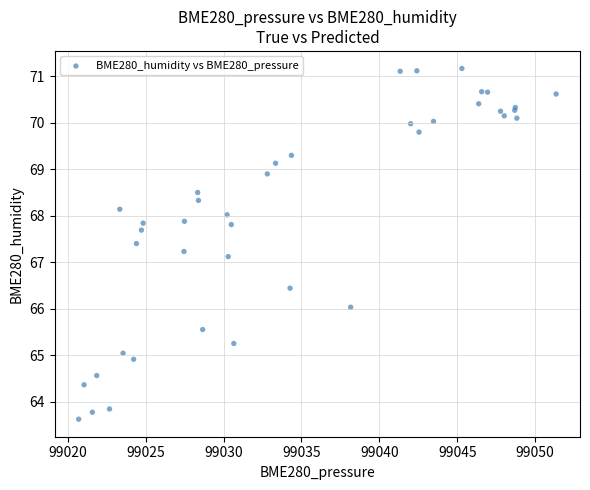

What Y value in the scatter plot is closest to 67?

67.1